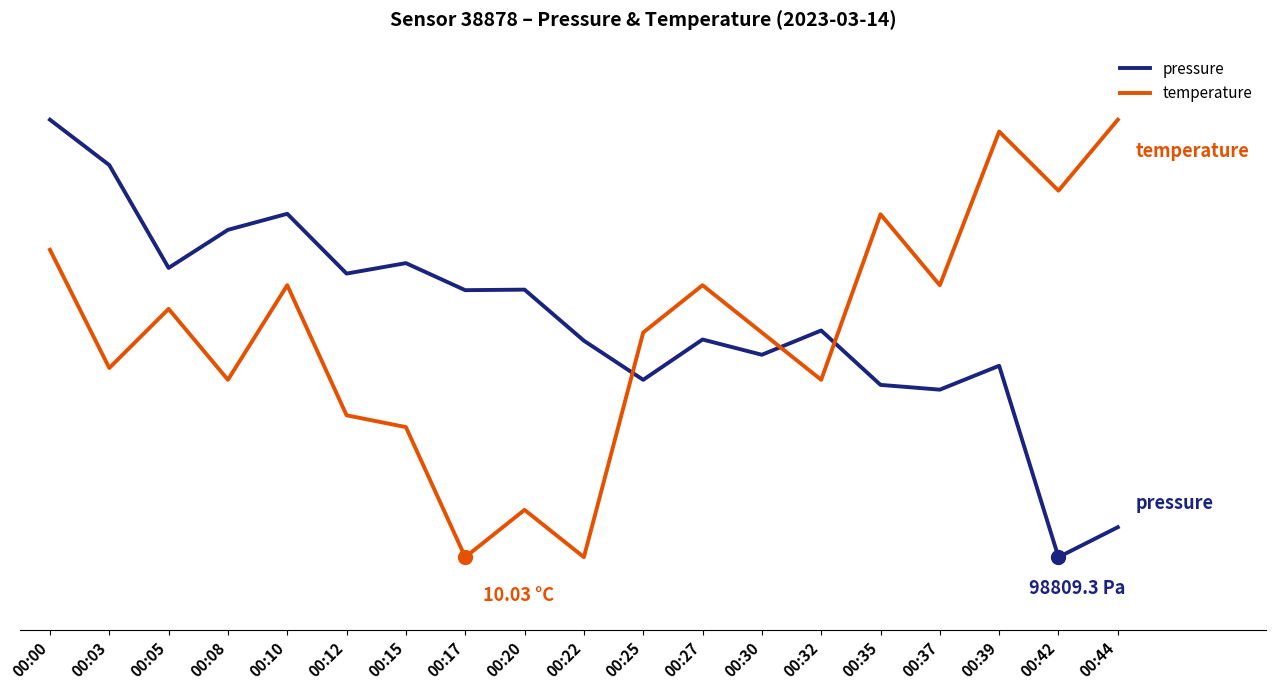

Rank the categories by temperature value from highest to lowest.

00:44, 00:39, 00:42, 00:35, 00:00, 00:10, 00:27, 00:37, 00:05, 00:25, 00:30, 00:03, 00:08, 00:32, 00:12, 00:15, 00:20, 00:17, 00:22